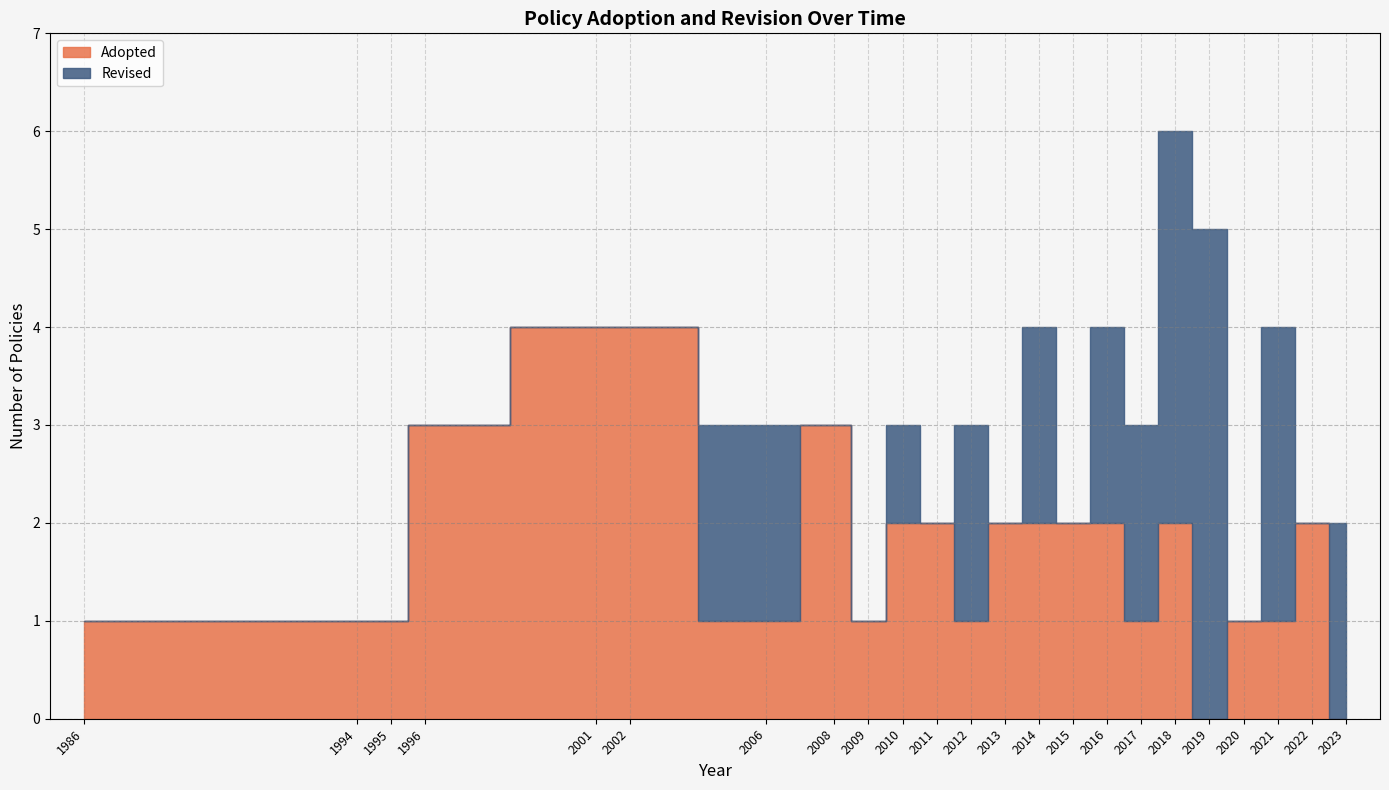

What is the label of the 26th point from the left?

1996